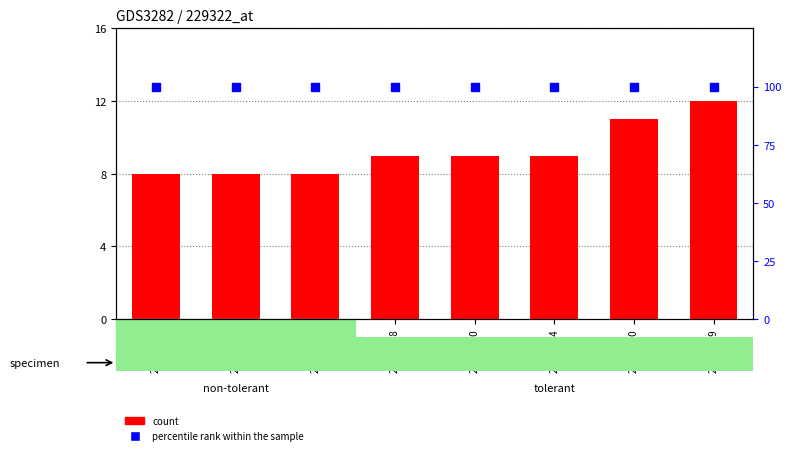

Which series contains the highest Y value?

percentile rank within the sample